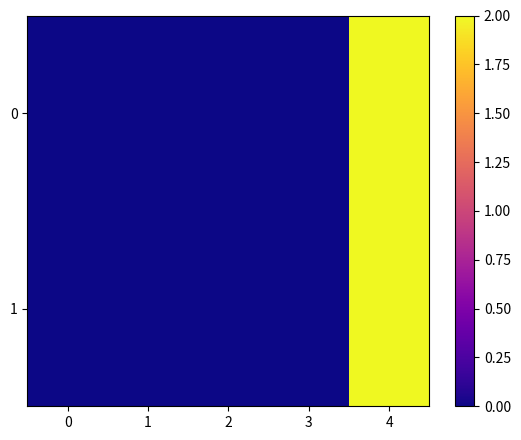

How many data points does each series have?

5